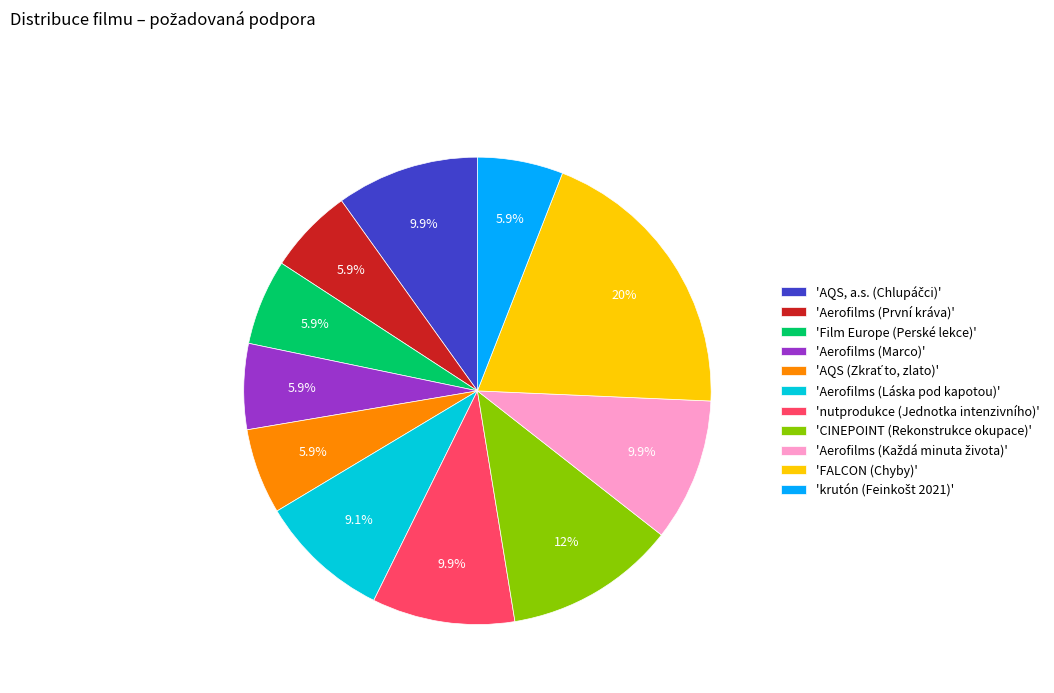

Between 'Aerofilms (První kráva)' and 'nutprodukce (Jednotka intenzivního)', which is larger?

'nutprodukce (Jednotka intenzivního)'